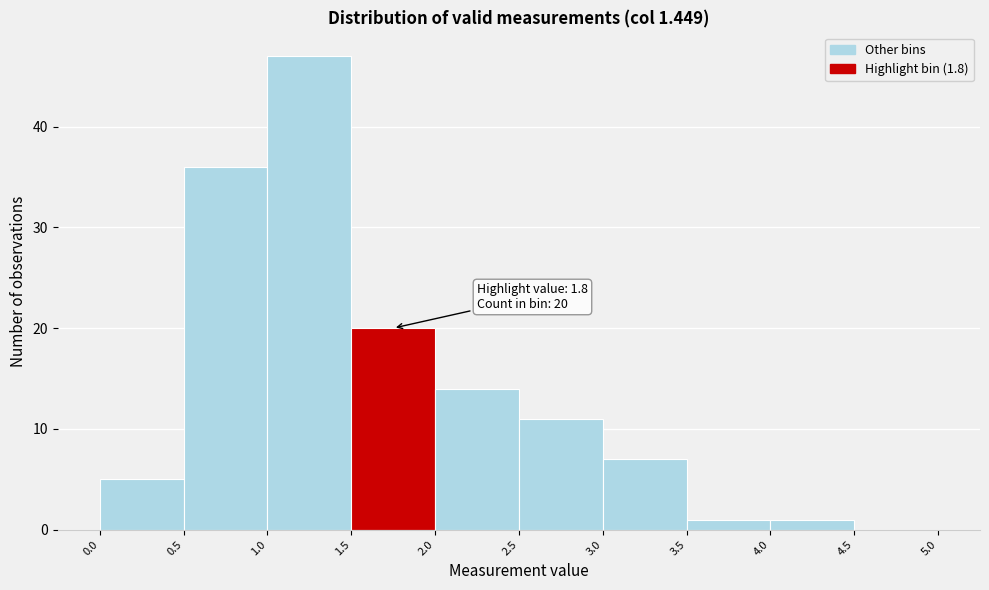

Which range on the x-axis has the tallest bar?

1.0 to 1.5